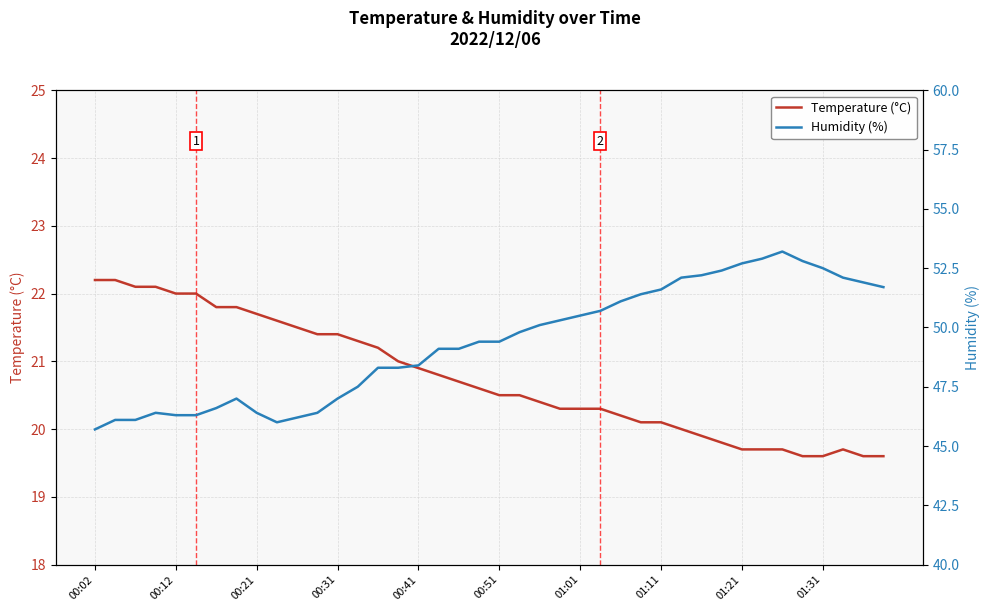

At which category is the sum across all series the highest?

34